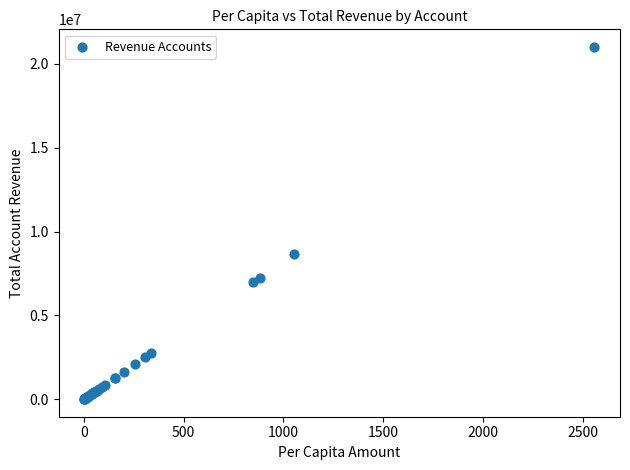

What Y value in the scatter plot is closest to 10507661?

8648854